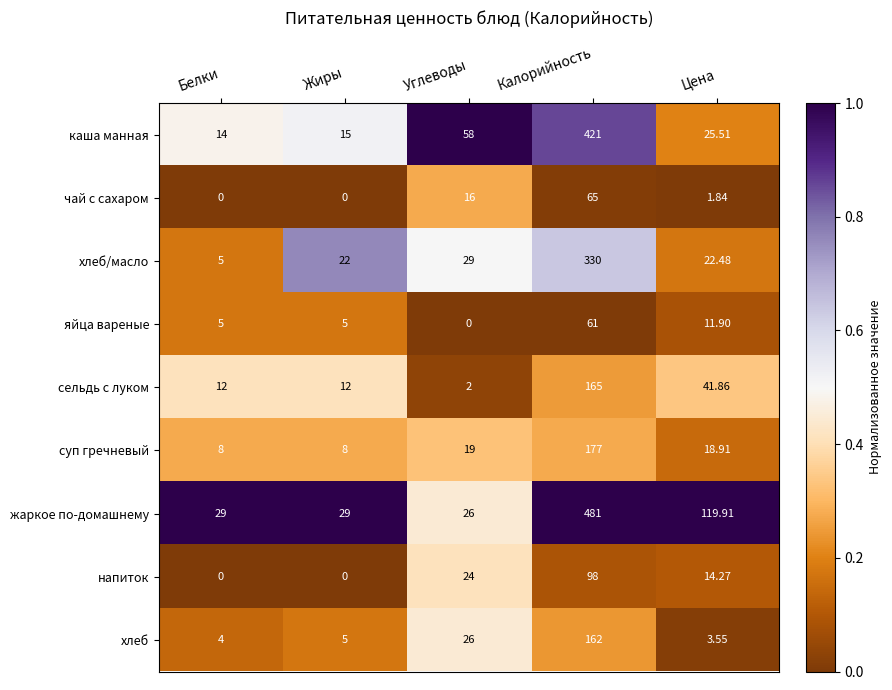

Which category has the lowest value in the жаркое по-домашнему series?

Углеводы